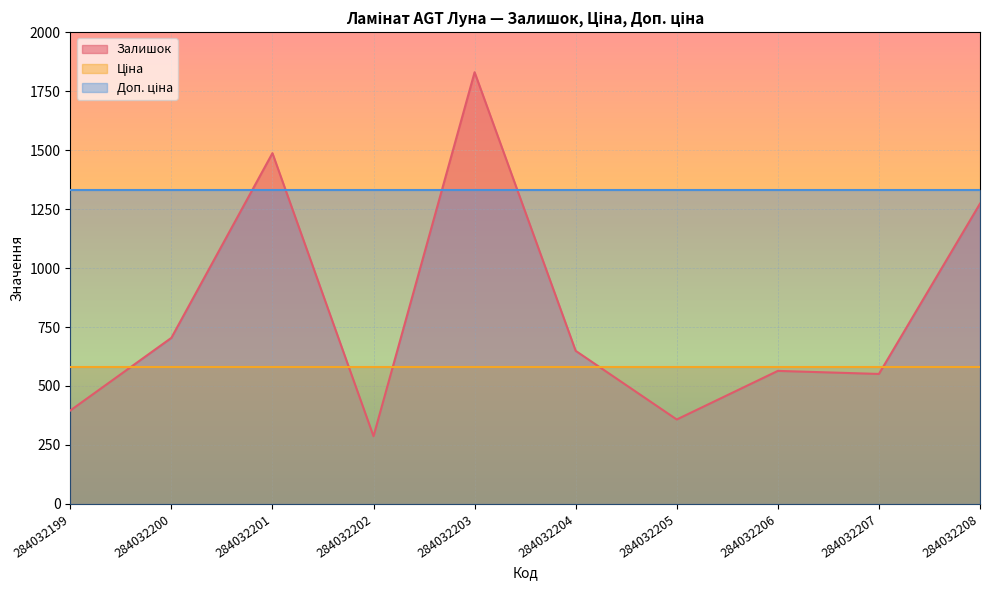

What is the sum of all Залишок values?

8099.0